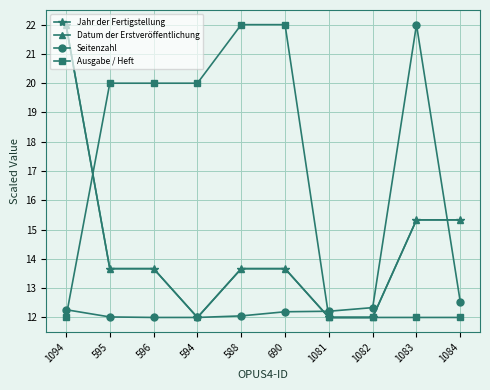

Does the chart have visible grid lines?

Yes